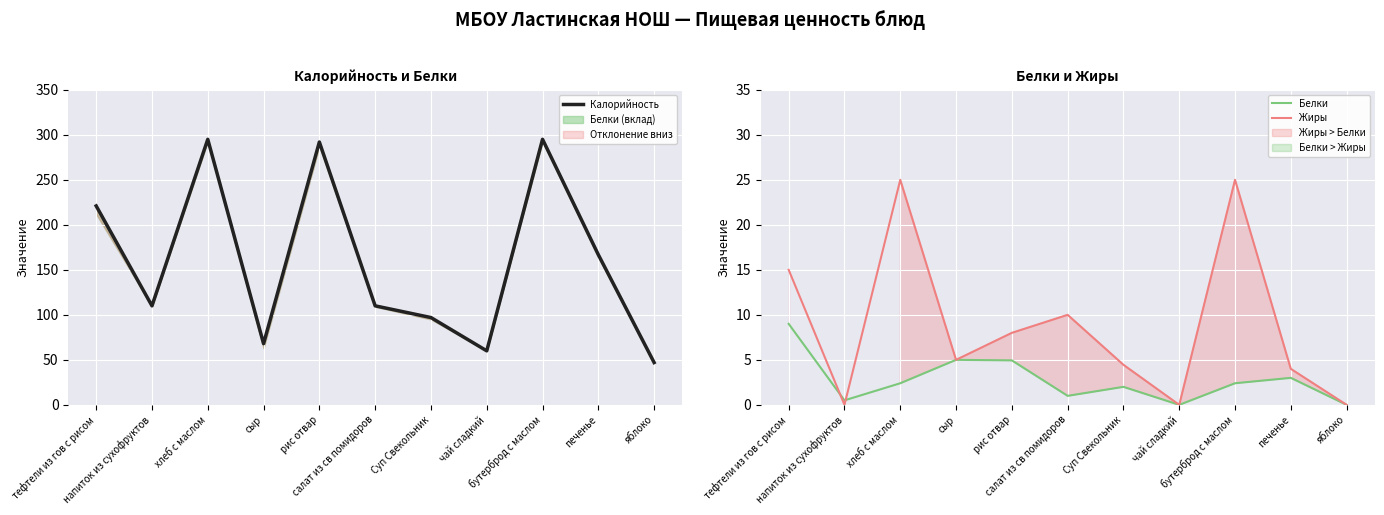

How many lines are shown in the chart?

3